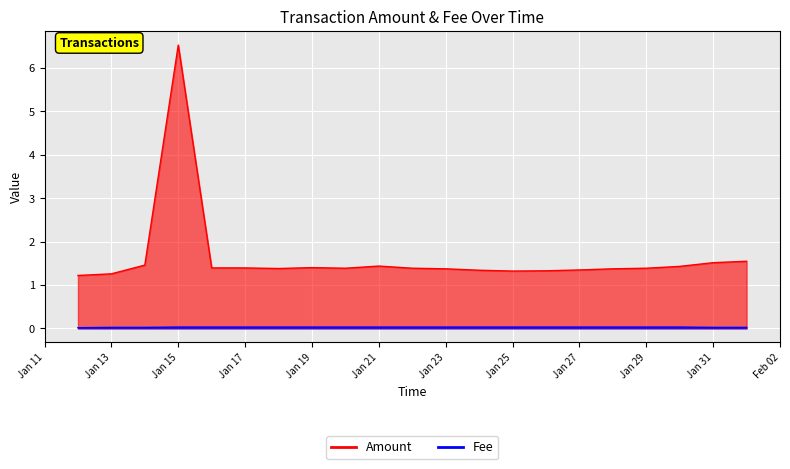

True or false: Amount and Fee intersect in this chart.

False